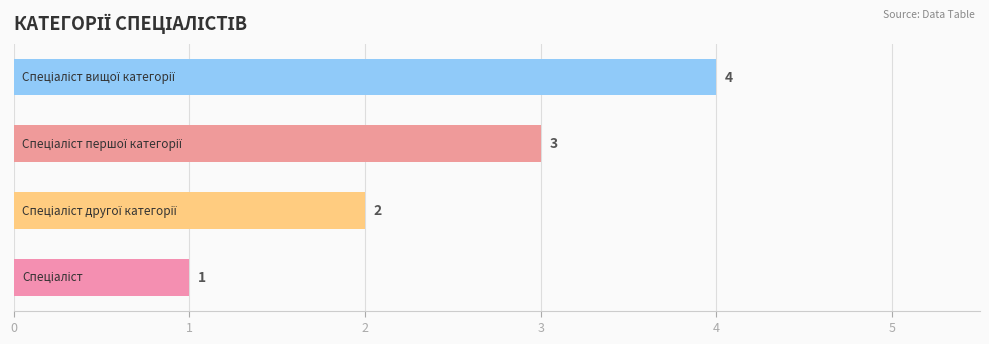

What is the maximum value shown in the chart?

4